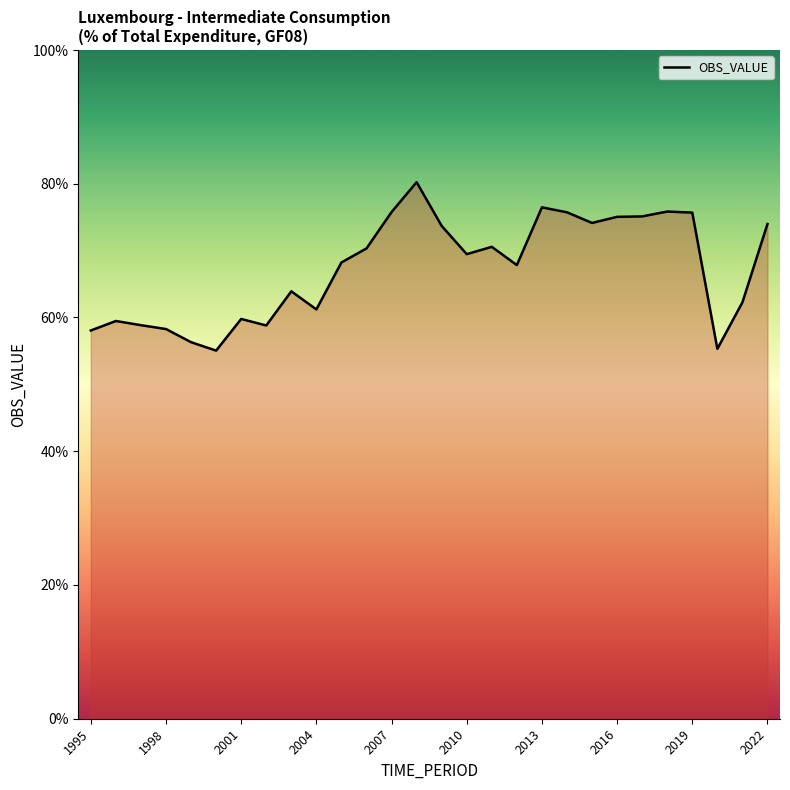

What is the difference between the maximum and minimum values?

0.3